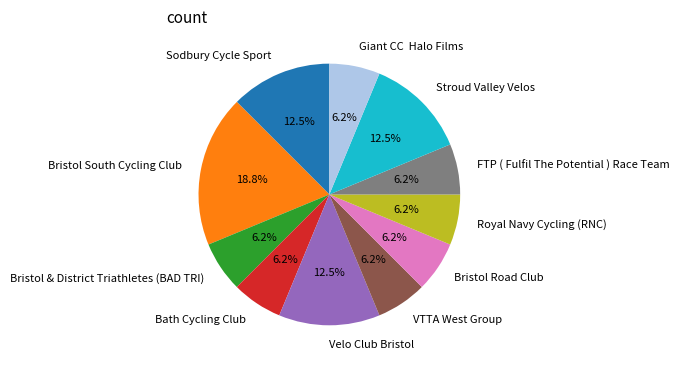

What is the ratio of the value at Stroud Valley Velos to the value at Sodbury Cycle Sport?

1.0